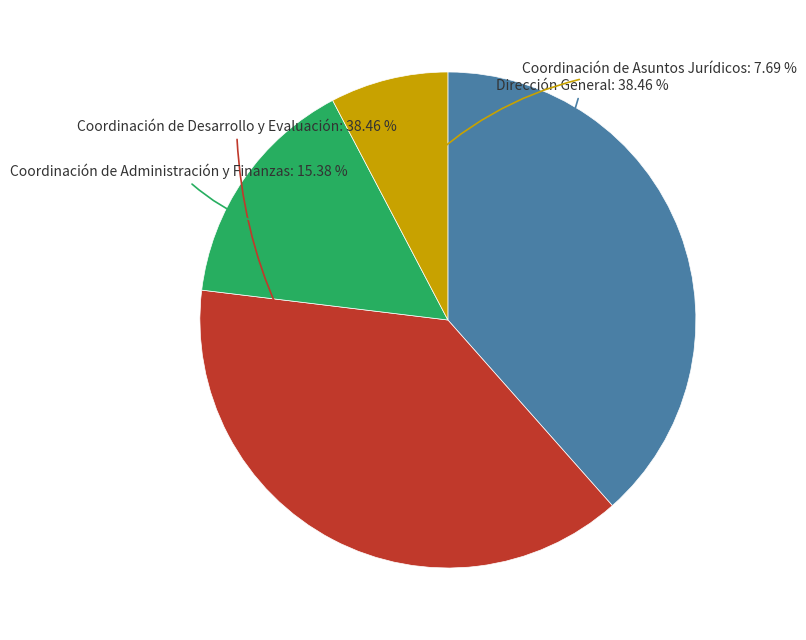

Does any single category account for the majority?

No